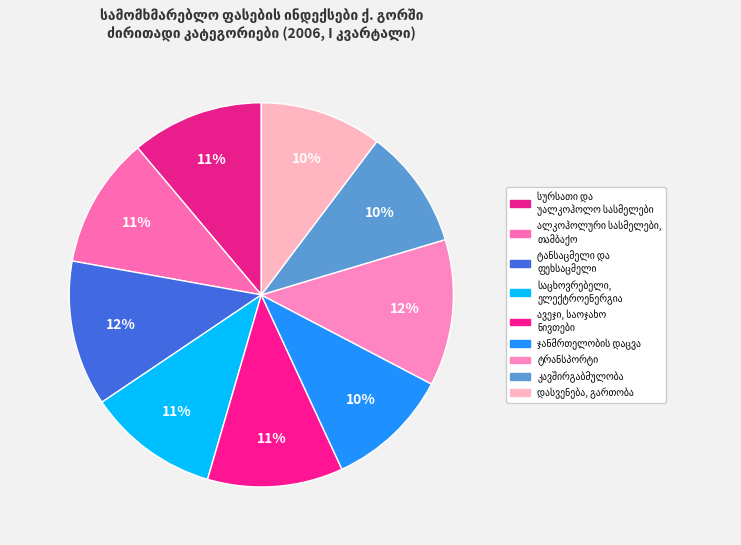

How many slices are in this pie chart?

9